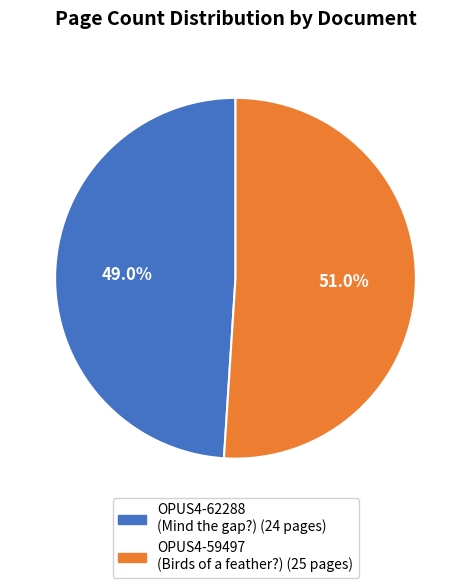

To the nearest percent, what is the average slice percentage?

50%